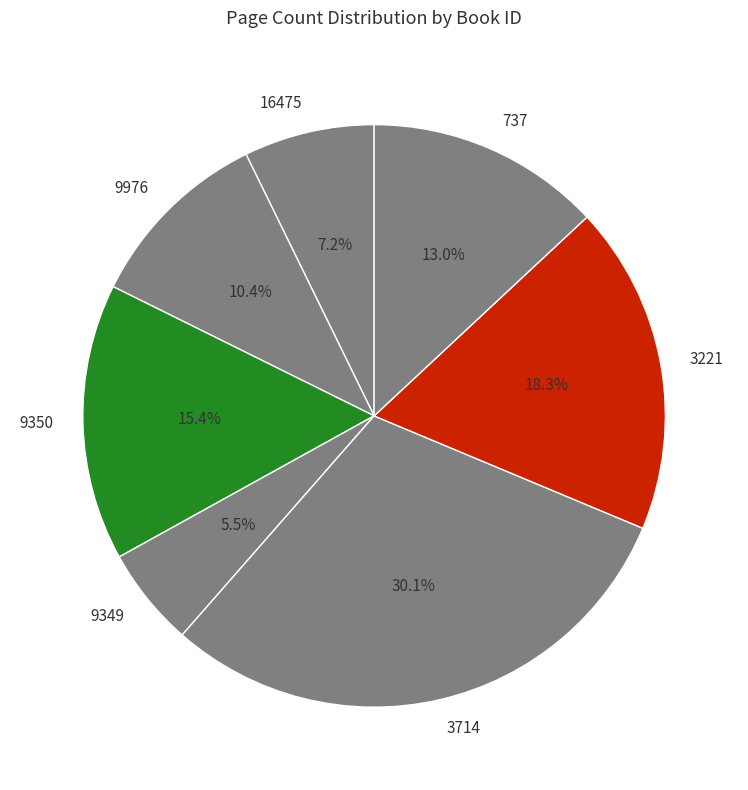

Which has a higher value, 9349 or 737?

737